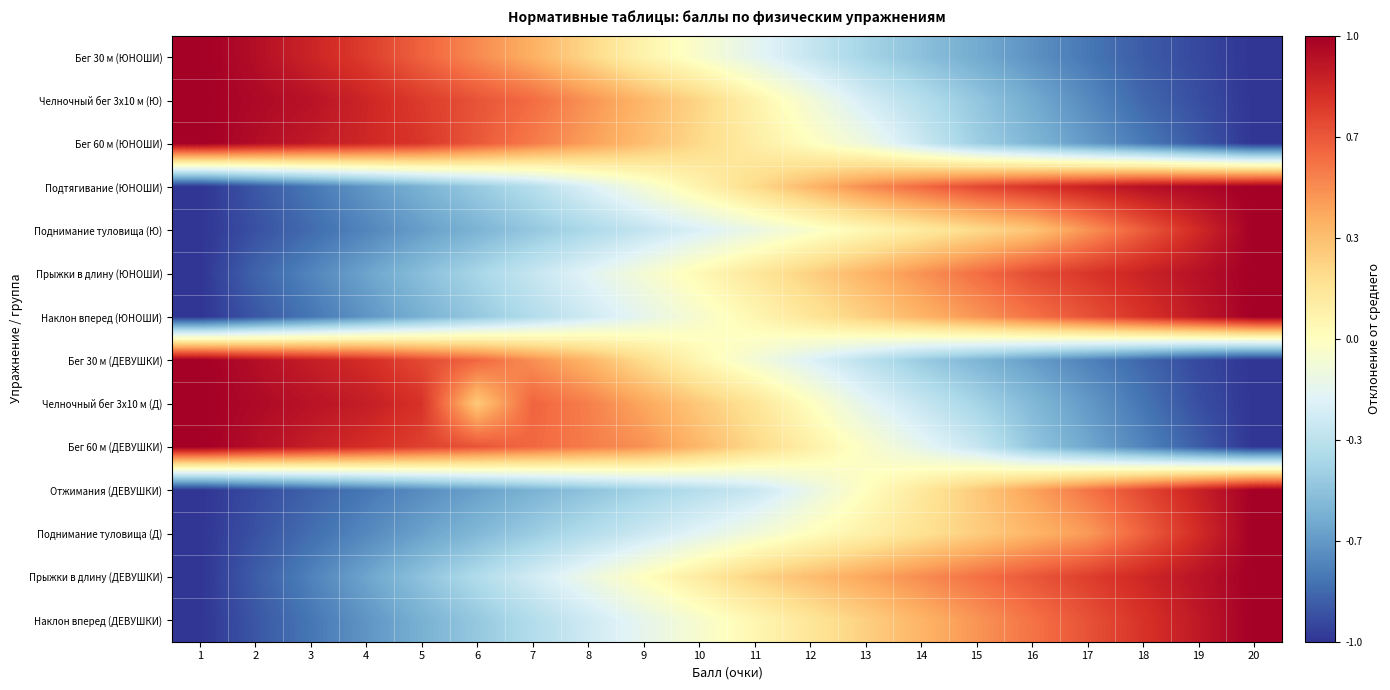

What is the smallest value displayed?

-1.0